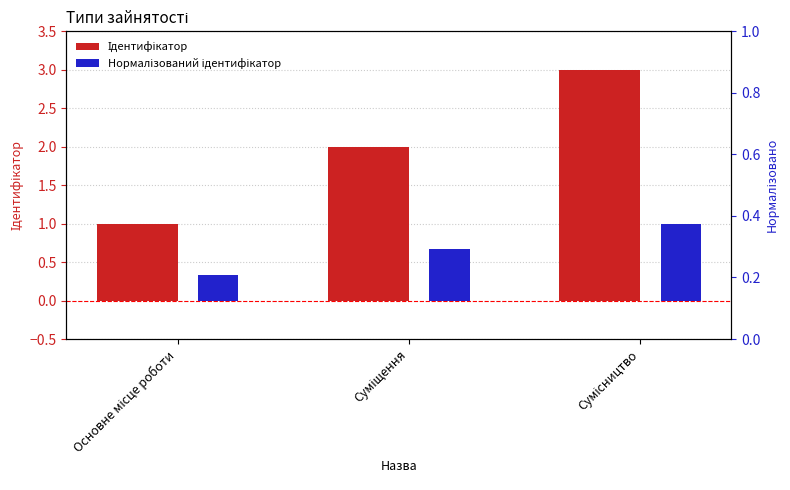

The value of Нормалізований ідентифікатор at Суміщення is 0.7. True or false?

True